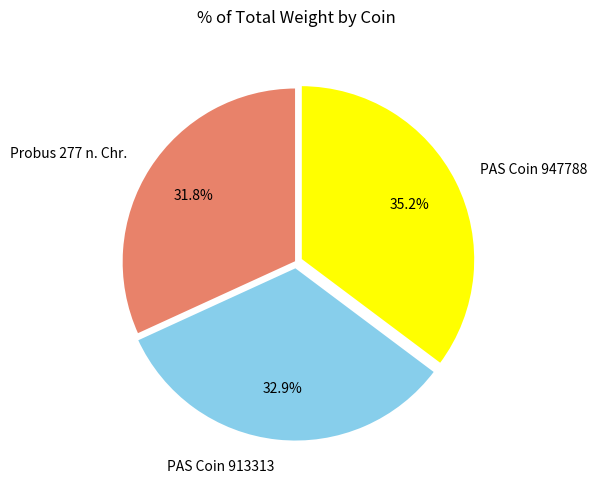

Combined, do Probus 277 n. Chr. and PAS Coin 913313 account for over 50%?

Yes